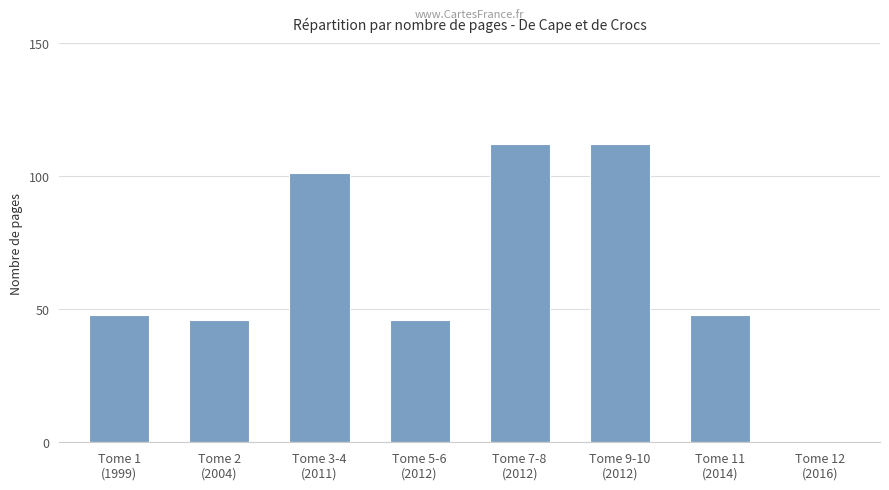

What is the sum of the values at Tome 5-6
(2012) and Tome 2
(2004)?

92